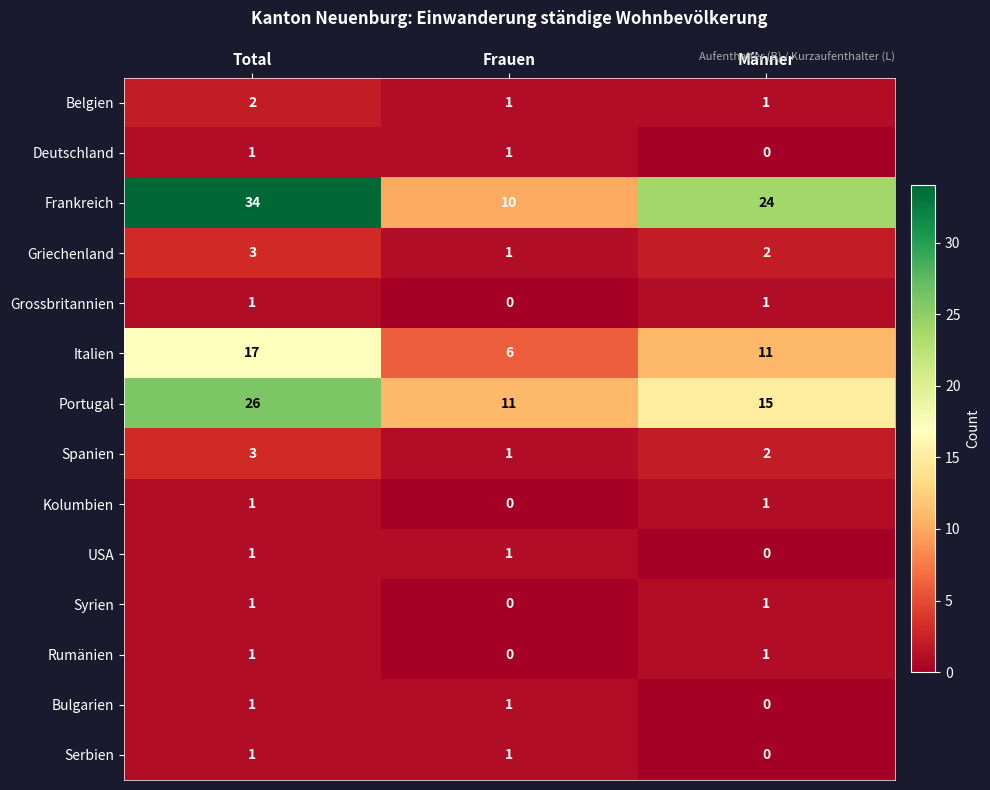

What is the difference between the highest and lowest values at Männer?

24